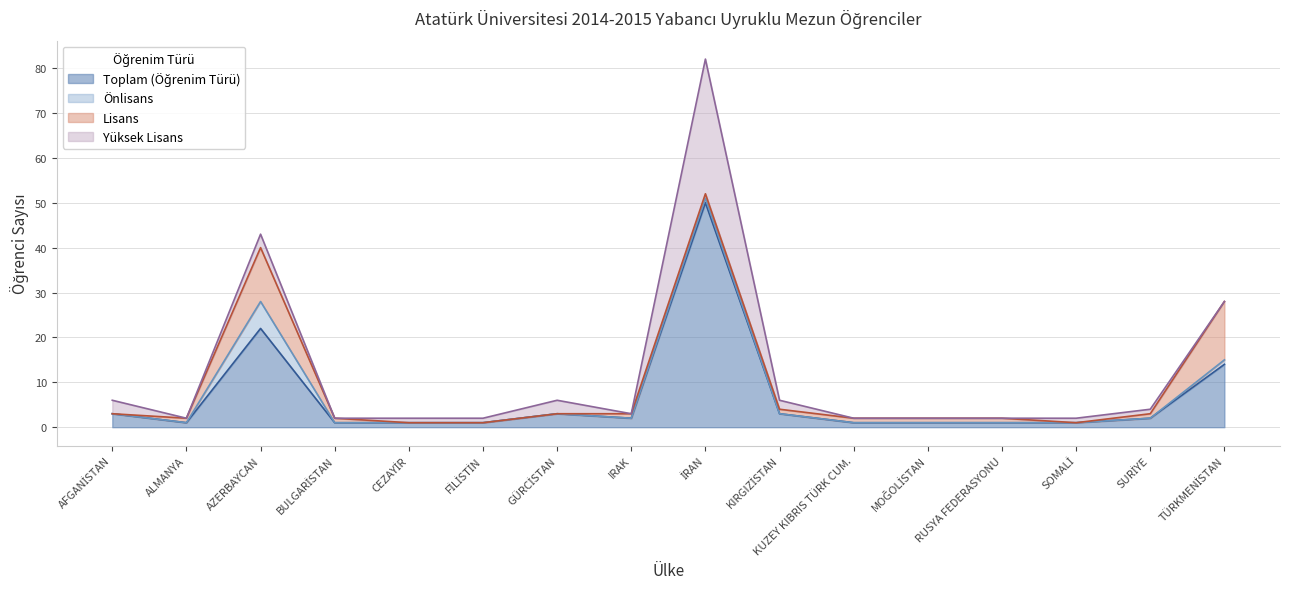

What is the total value across all series at AZERBAYCAN?

43